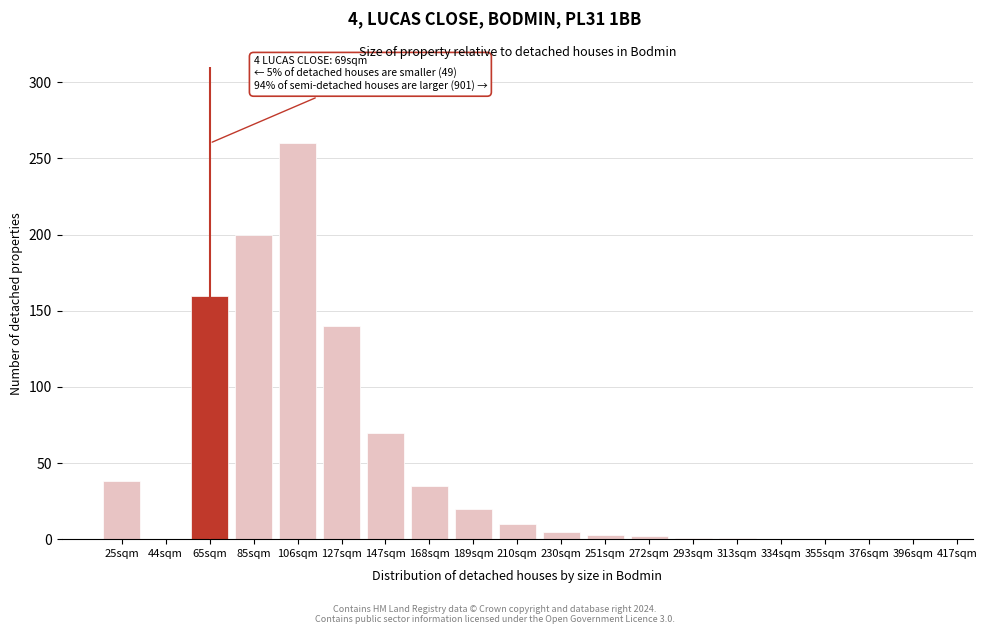

Which has a higher value, 44sqm or 106sqm?

106sqm